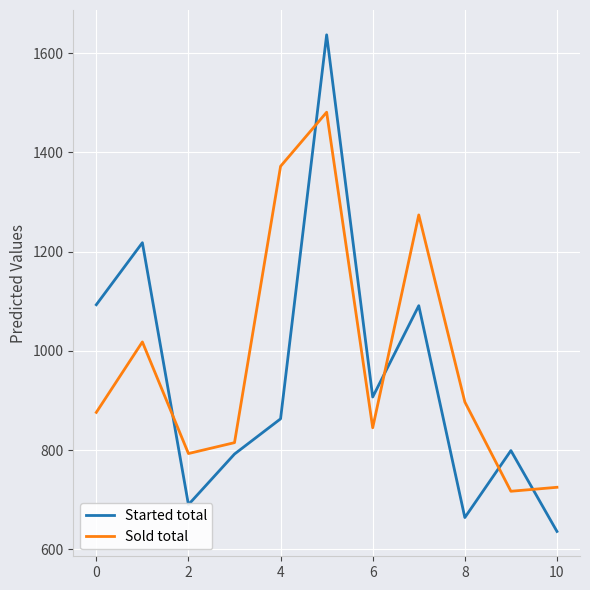

List the series in order of their peak value, highest first.

Started total, Sold total